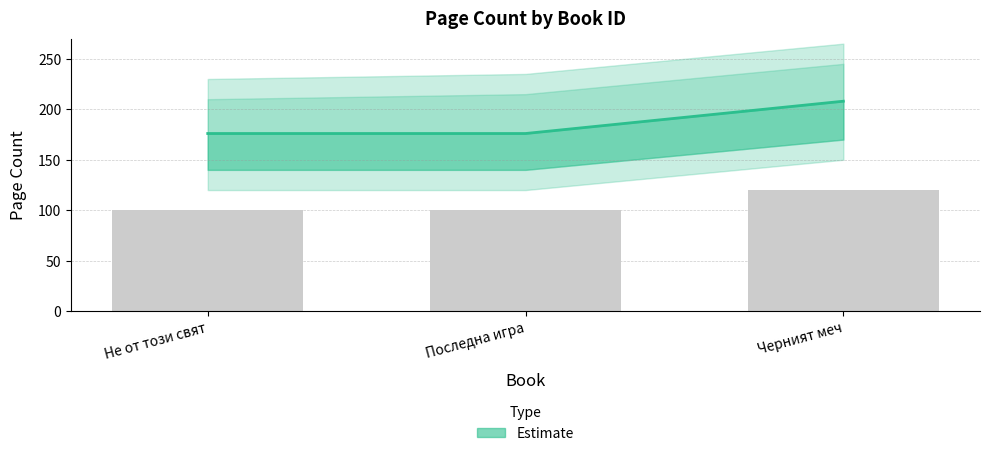

Are the bars grouped side by side (vs. stacked)?

No